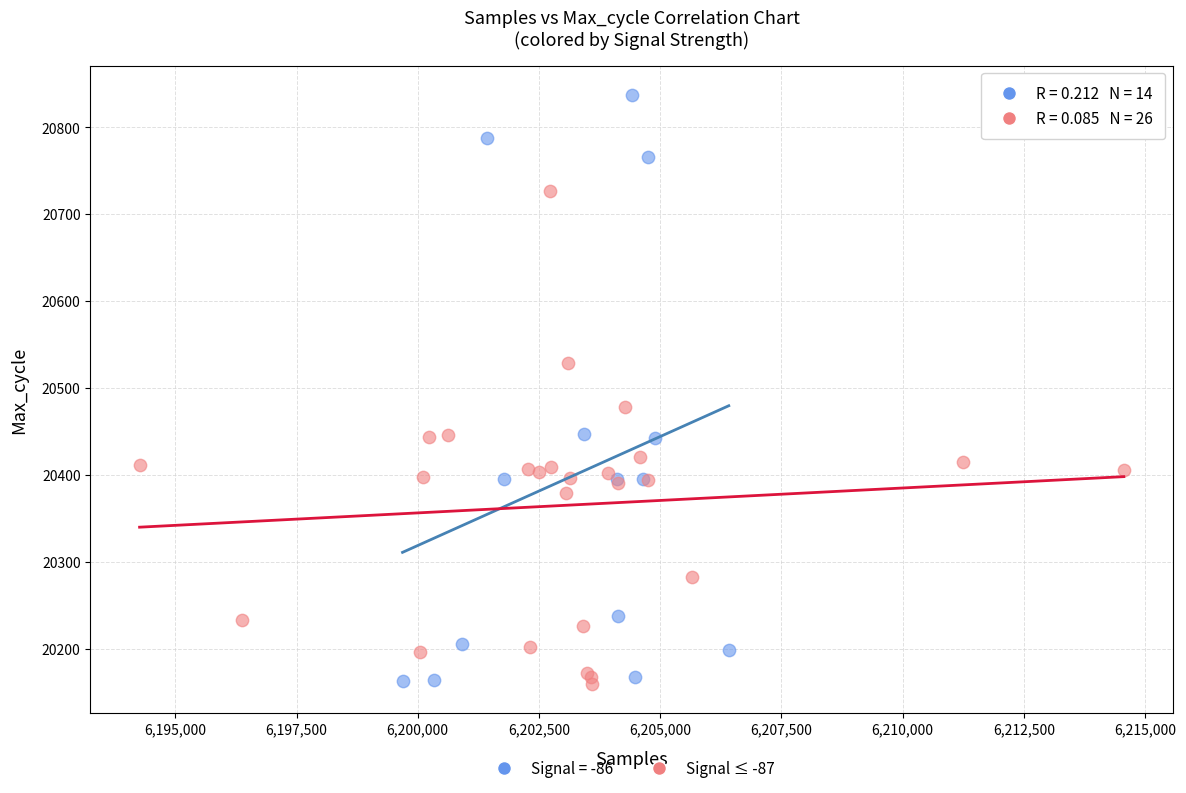

Which series reaches the maximum Y coordinate?

Signal = -86